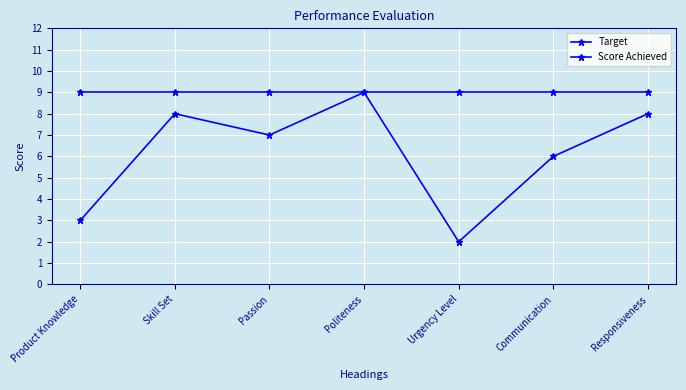

What is the minimum value for Score Achieved?

2